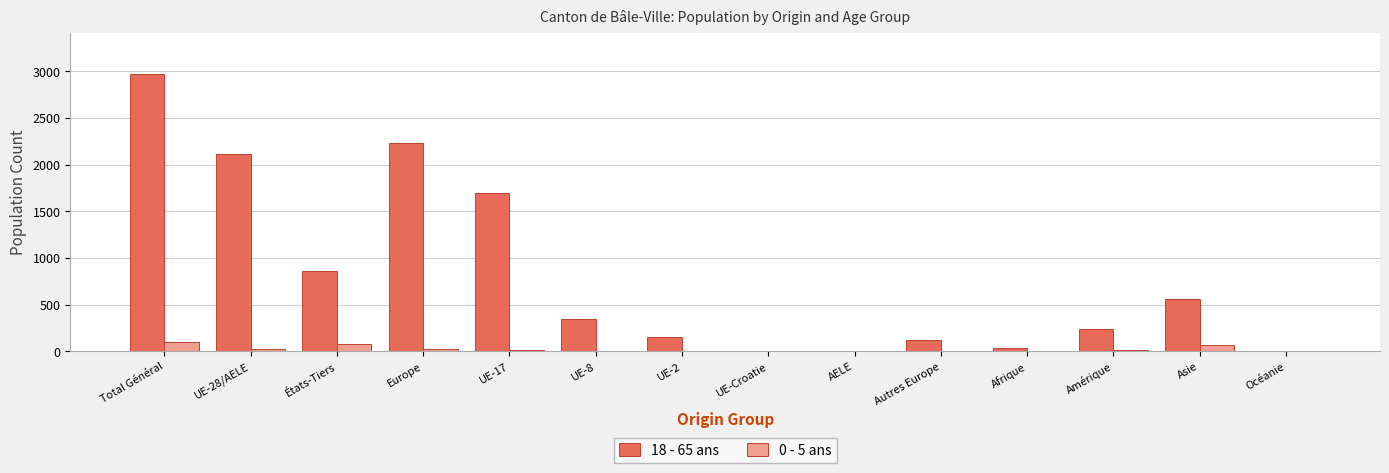

What is the total value across all series at Afrique?

35